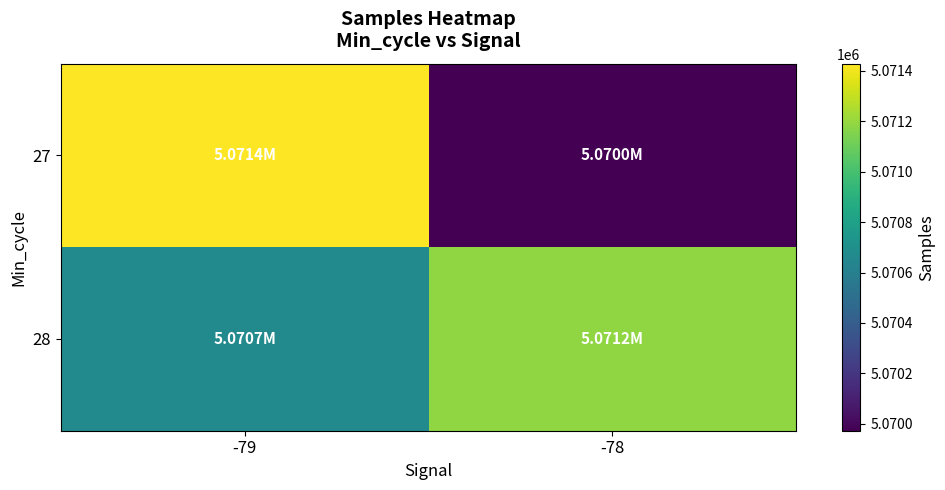

Reading left to right, extract all data points from this chart.

27: -79=5071428.6	-78=5069972.4
28: -79=5070670.1	-78=5071186.7